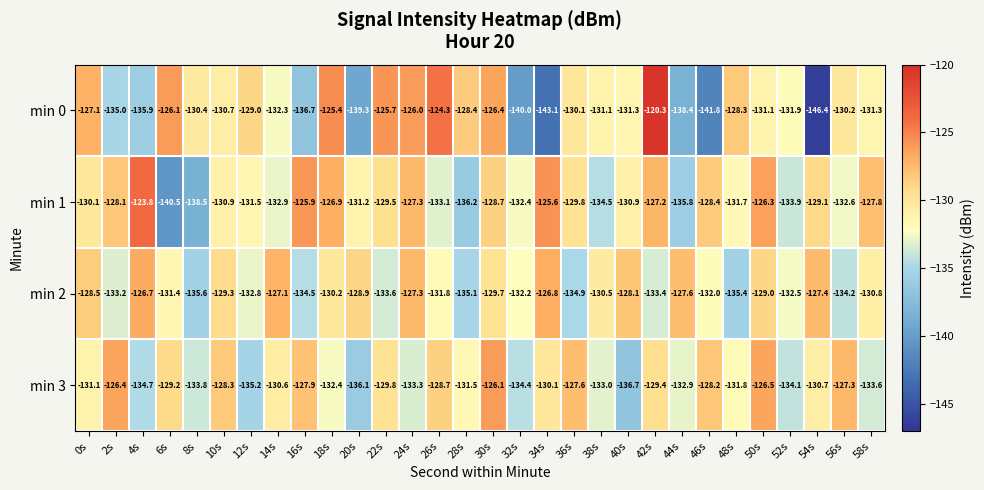

At which category is the sum across all series the highest?

42s